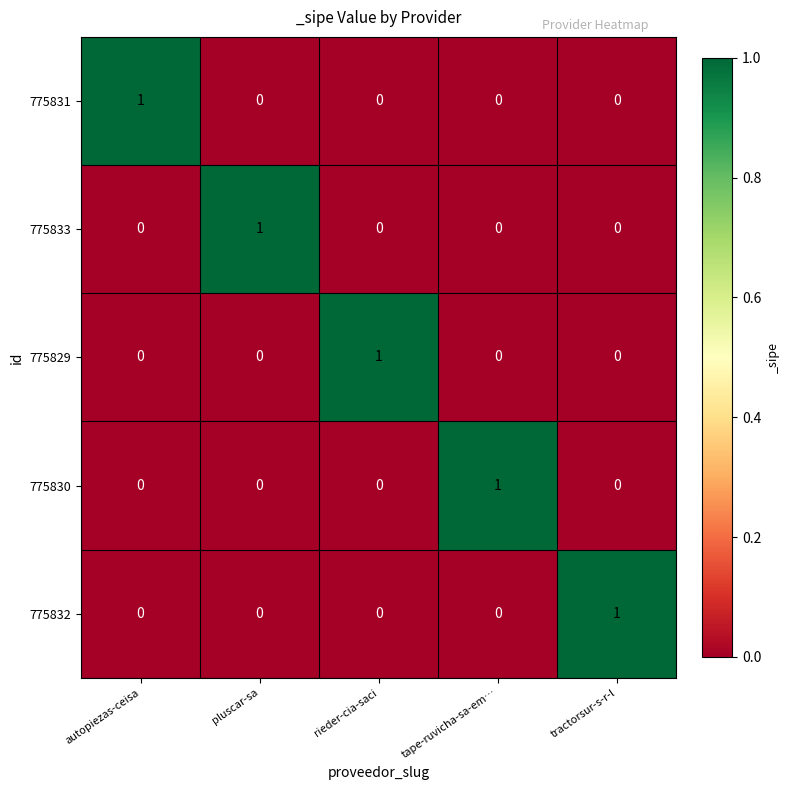

How many series are shown in this chart?

5